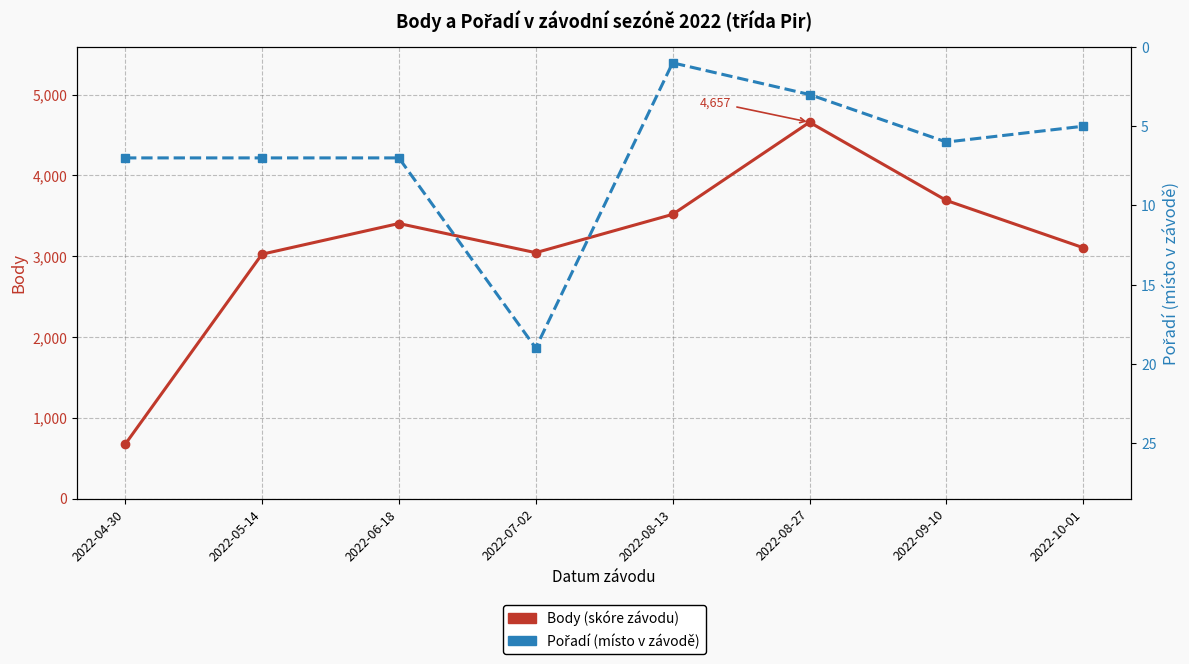

The value of Body at 2022-07-02 is 3043. True or false?

True